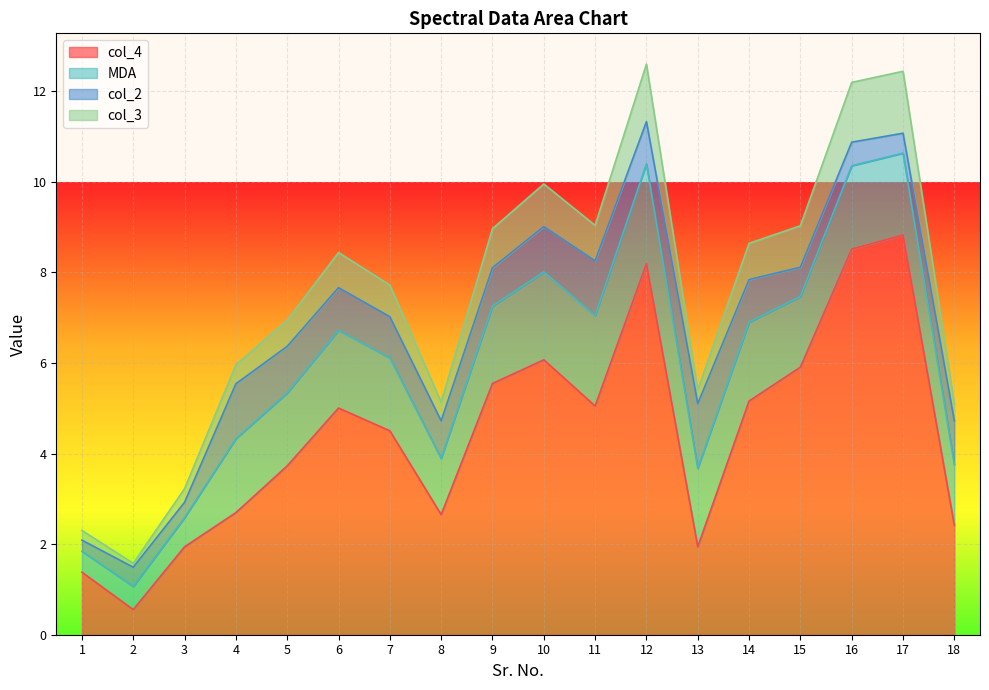

What are all the series names shown in the legend?

col_4, MDA, col_2, col_3